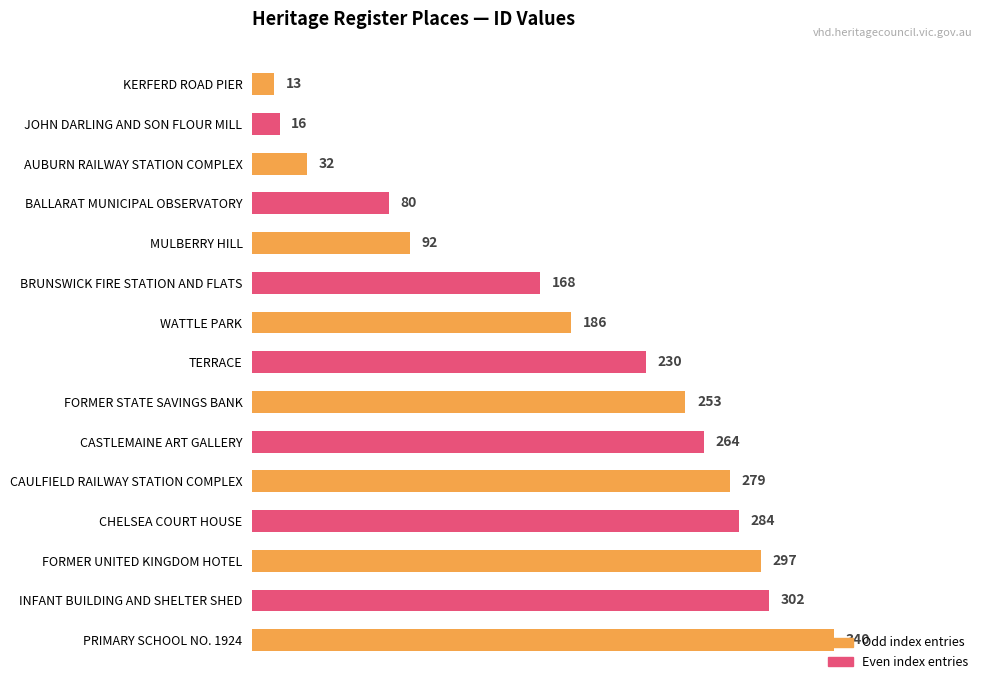

Between CASTLEMAINE ART GALLERY and JOHN DARLING AND SON FLOUR MILL, which is larger?

CASTLEMAINE ART GALLERY